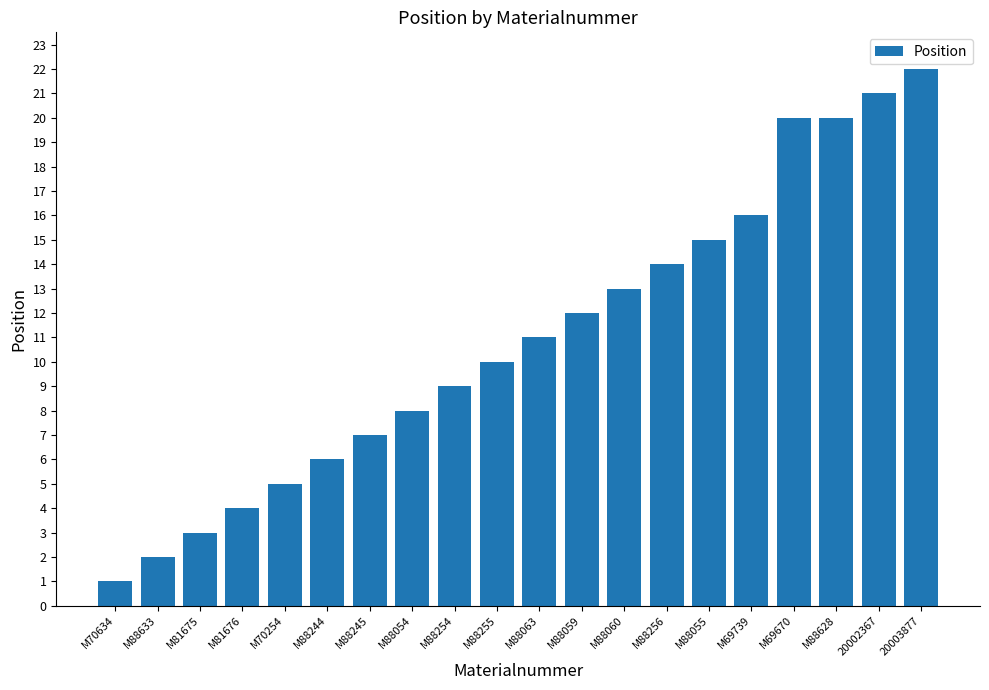

The chart shows a value of 9 at M88244. True or false?

False